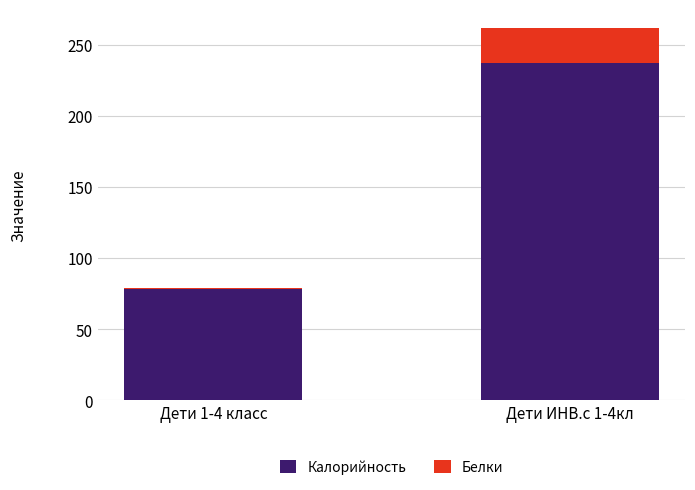

What is the maximum value for Калорийность?

236.9